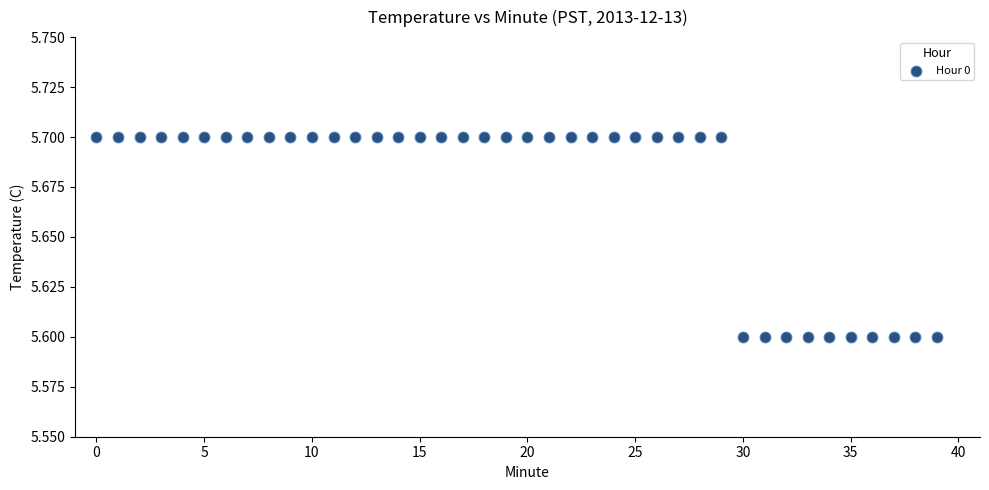

How many points are shown in the scatter plot?

40